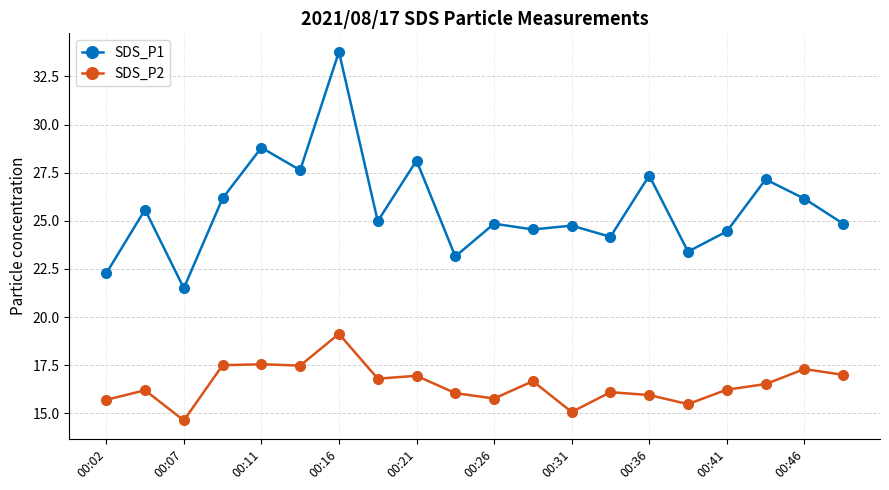

Which series has the largest range (max minus min)?

SDS_P1